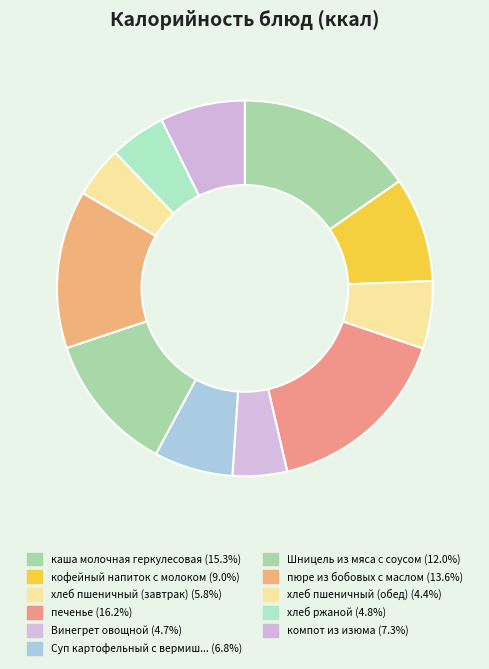

Rank the categories by value from lowest to highest.

хлеб пшеничный (обед), Винегрет овощной, хлеб ржаной, хлеб пшеничный (завтрак), Суп картофельный с вермишелью, компот из изюма, кофейный напиток с молоком, Шницель из мяса с соусом, пюре из бобовых с маслом, каша молочная геркулесовая, печенье